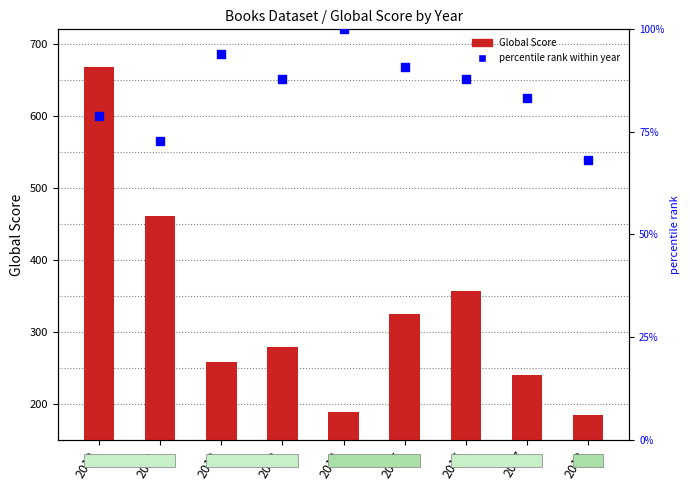

What are all the series names shown in the legend?

Global Score, percentile rank within year